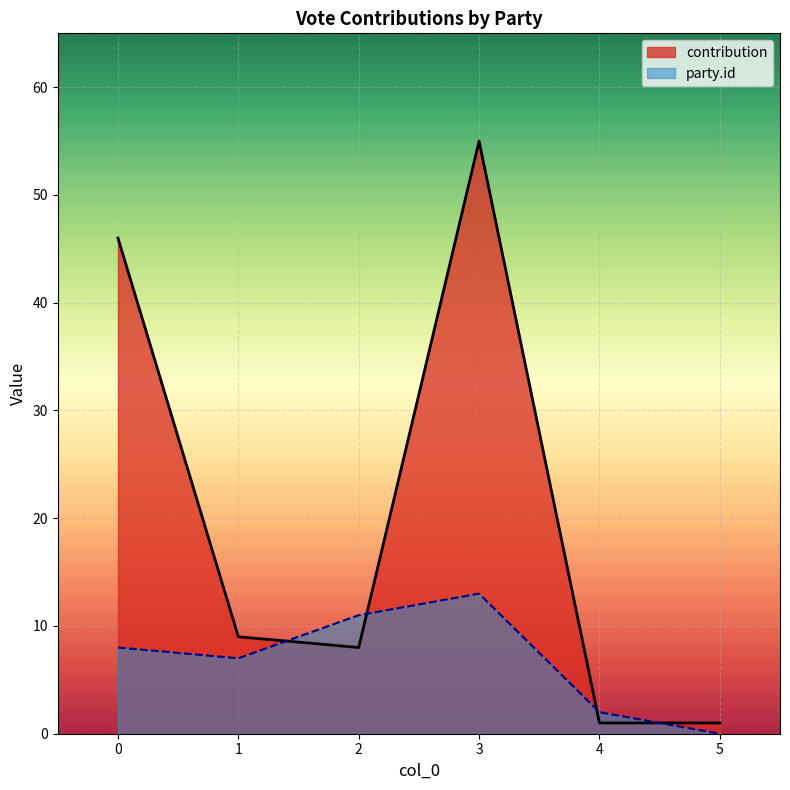

What is the value of the contribution point at the 6th from the left?

1